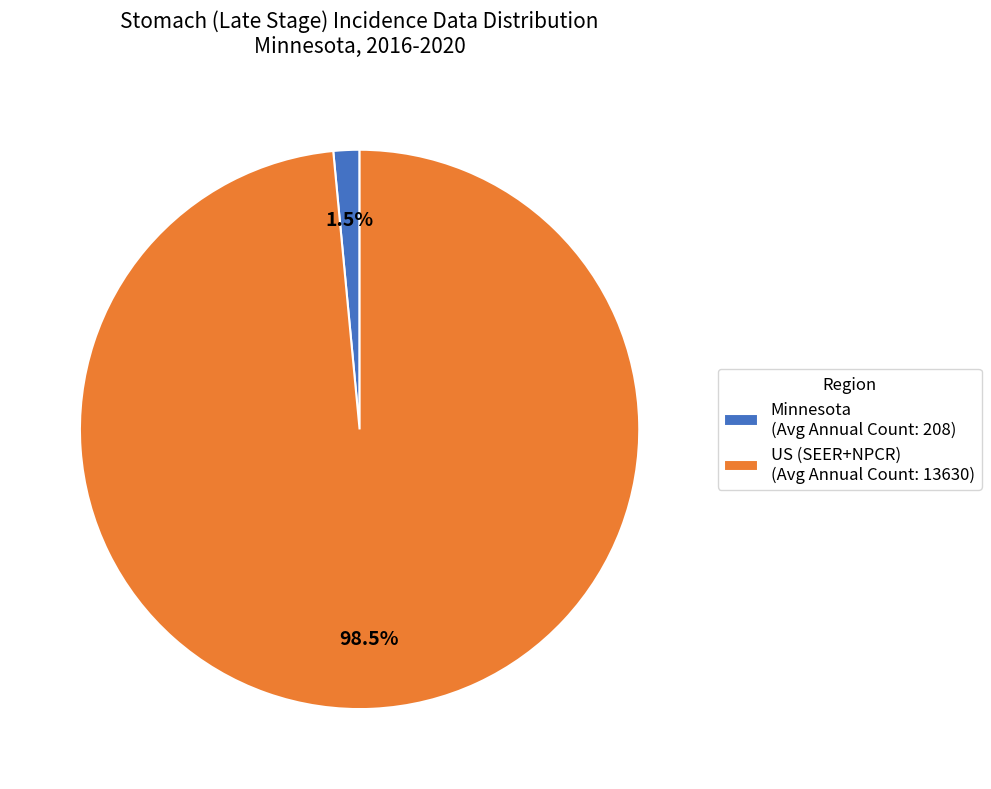

What is the smallest slice in the pie chart?

Minnesota (Avg Annual Count: 208)